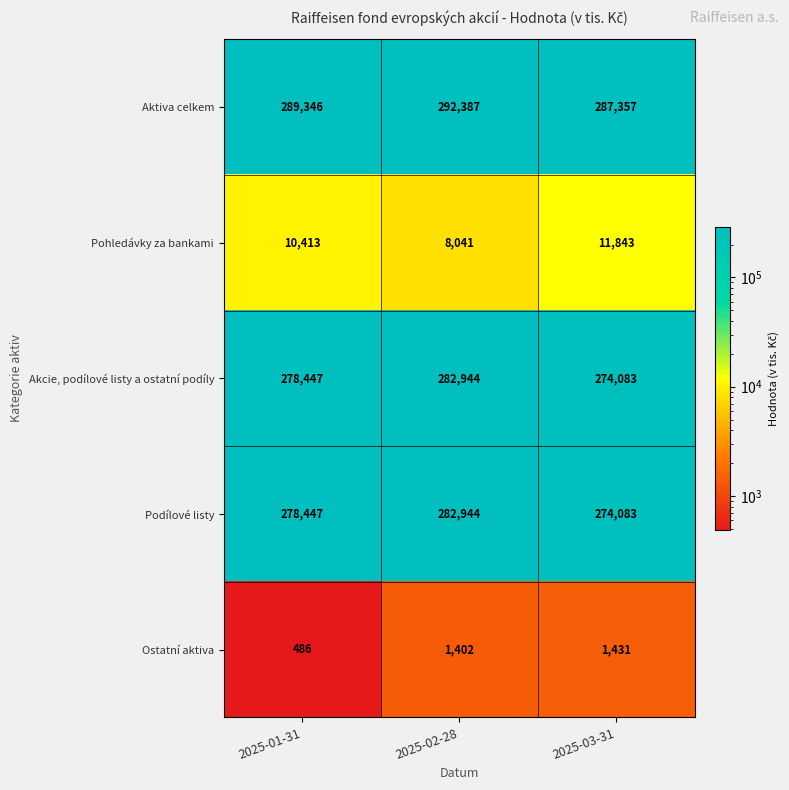

What is the difference between the Ostatní aktiva values at 2025-02-28 and 2025-01-31?

916